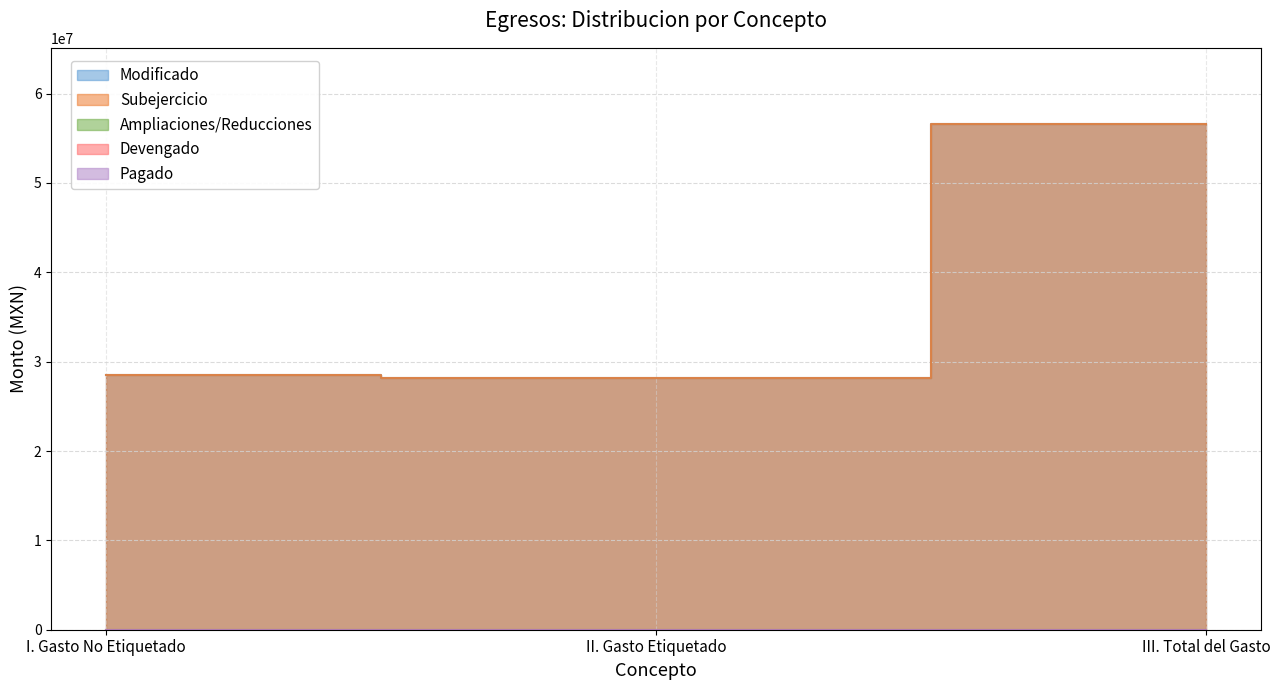

What is the label of the 2nd point from the right?

II. Gasto Etiquetado